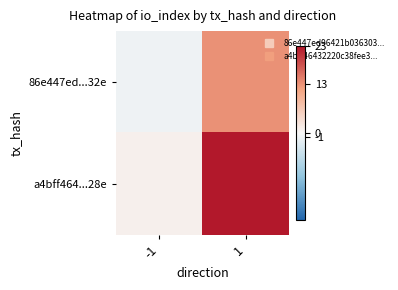

What is the total value across all series at 1?

36